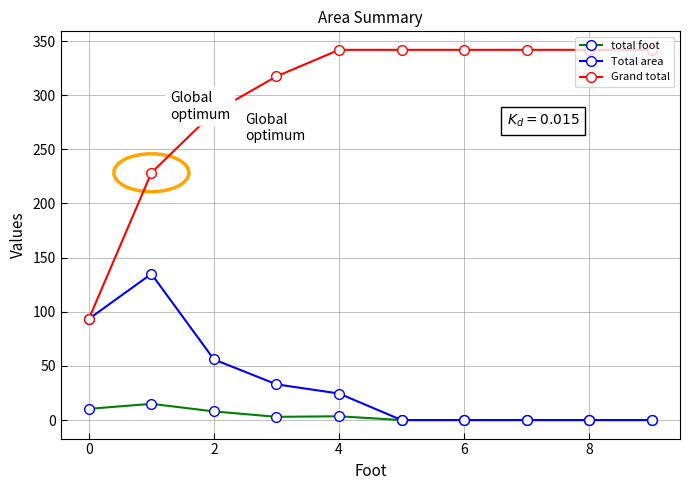

Which series has the largest range (max minus min)?

Grand total